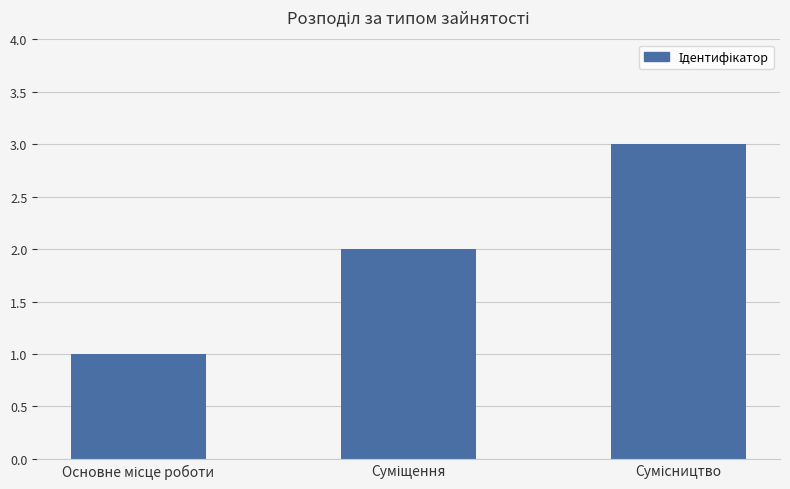

What is the maximum value shown in the chart?

3